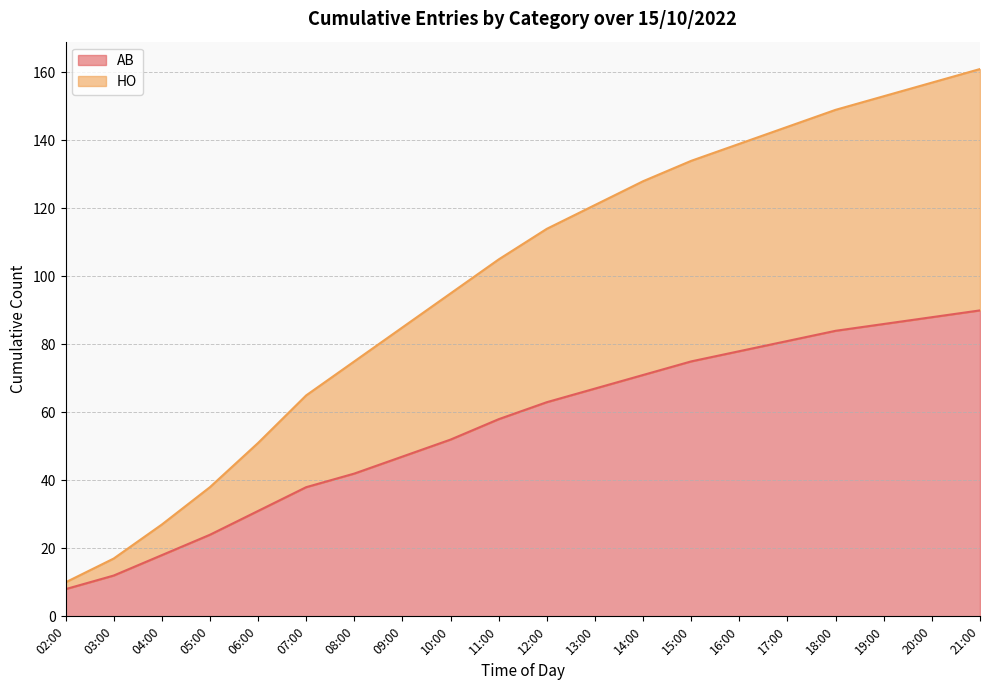

Between 17:00 and 19:00, which is larger?

19:00